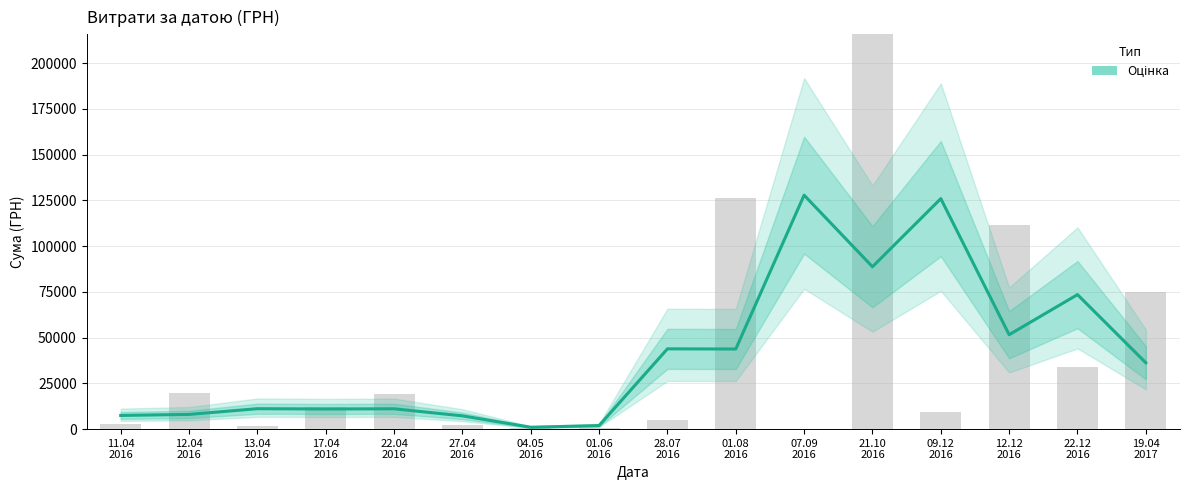

Is it true that the value at 27.04
2016 is 7249.3?

True